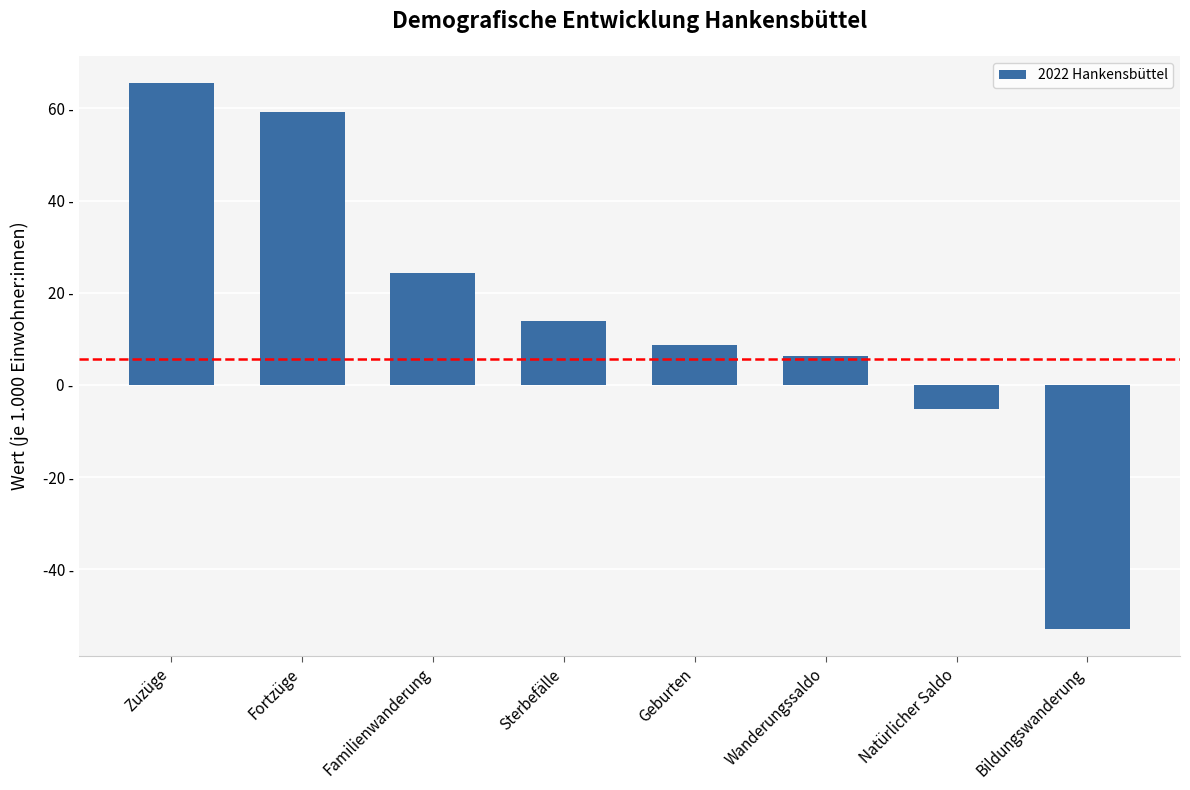

List the labels in order of value, largest first.

Zuzüge, Fortzüge, Familienwanderung, Sterbefälle, Geburten, Wanderungssaldo, Natürlicher Saldo, Bildungswanderung